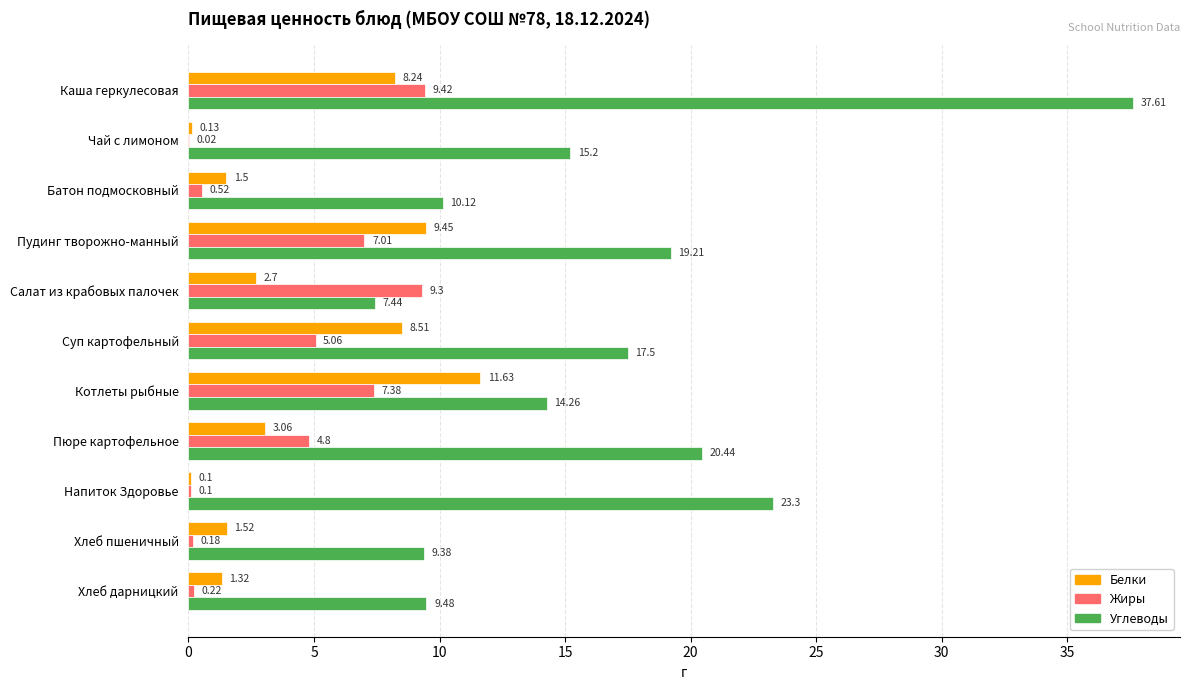

Which series changed the most between Салат из крабовых палочек and Котлеты рыбные?

Белки